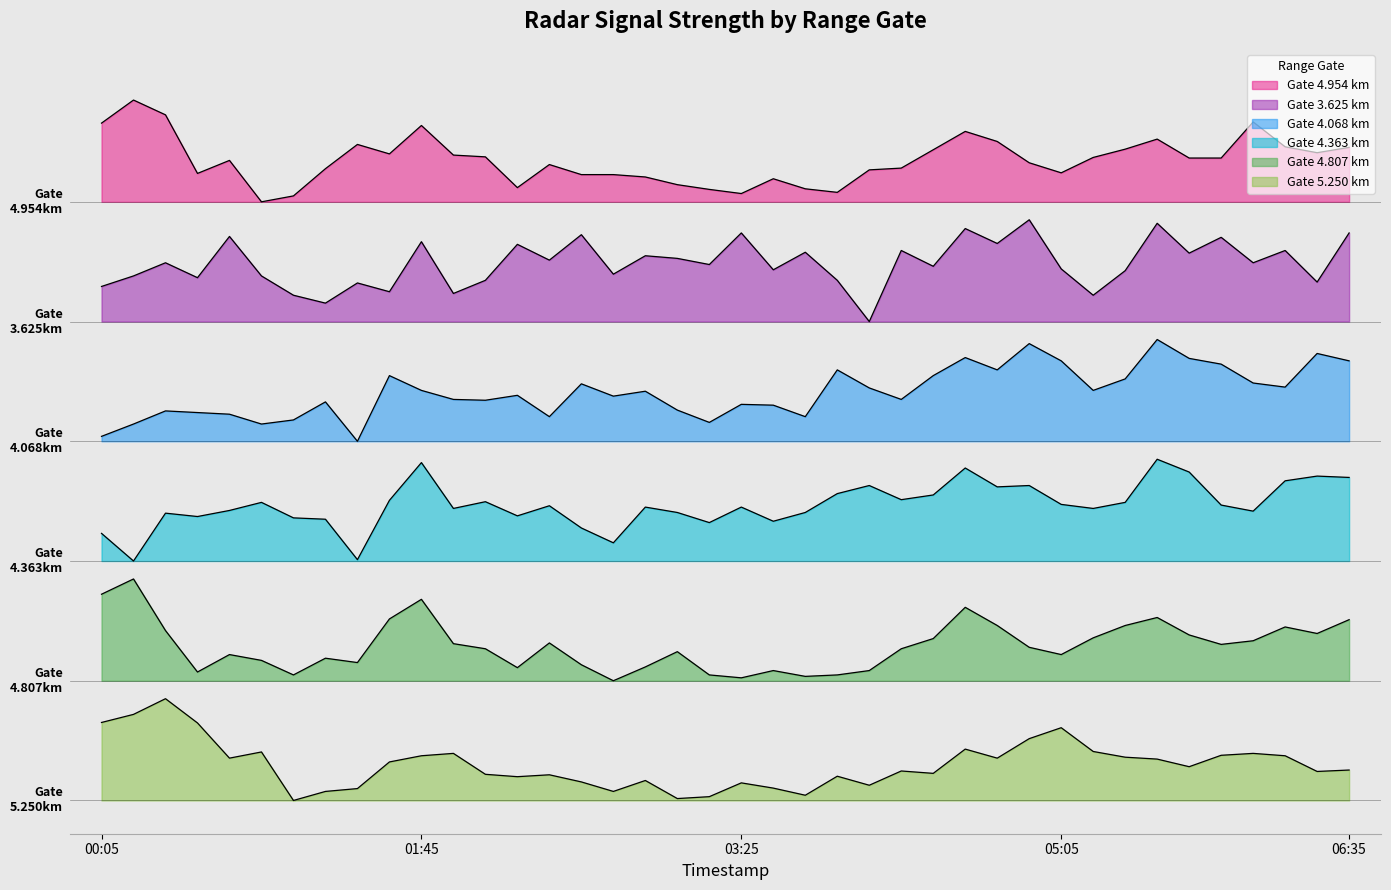

What is the sum of all 3.625 values?

3229.4